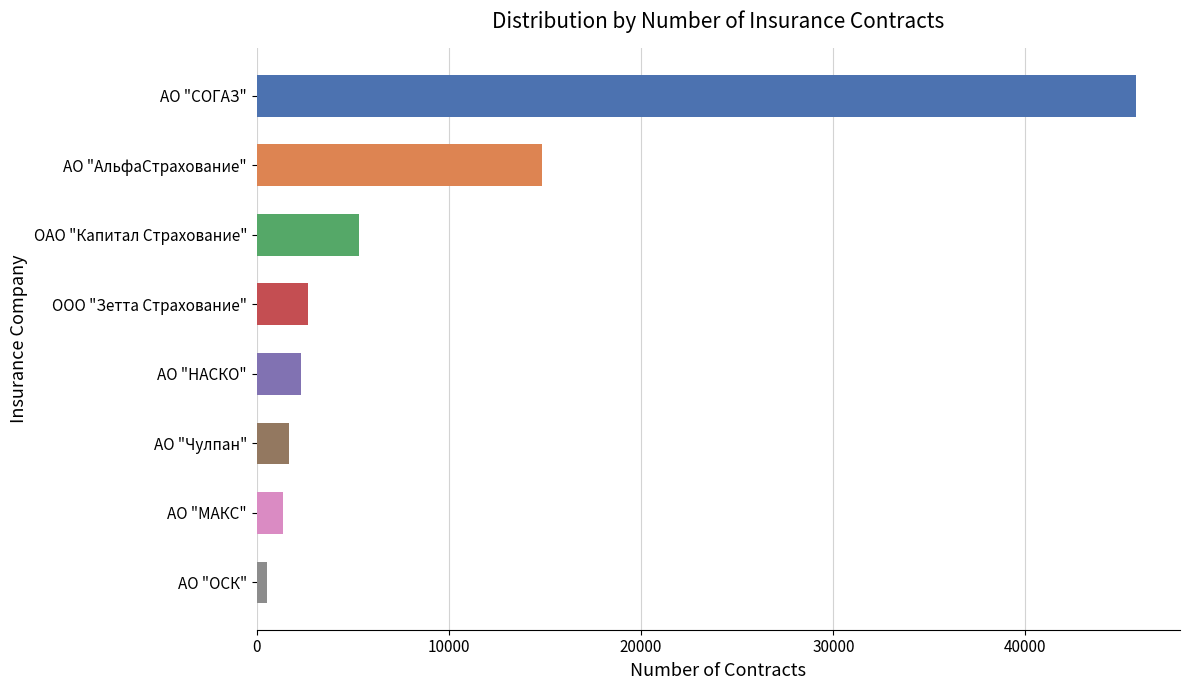

What is the label of the 2nd bar from the top?

АО "АльфаСтрахование"